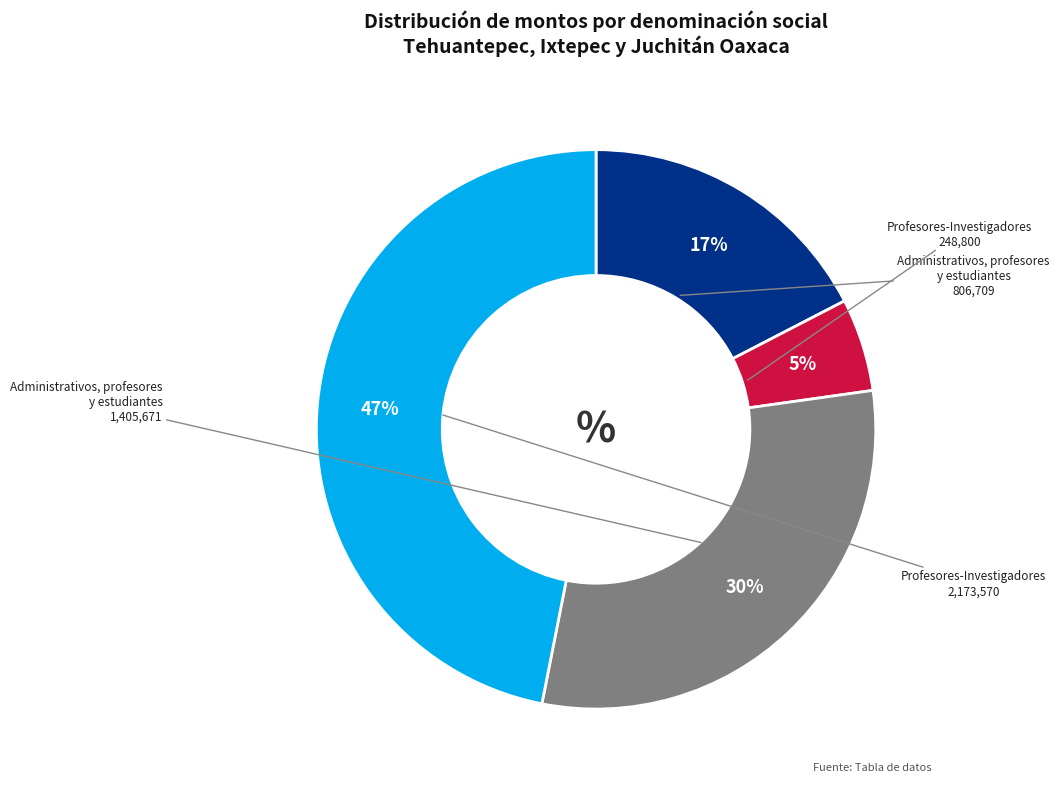

To the nearest percent, what is the average slice percentage?

25%